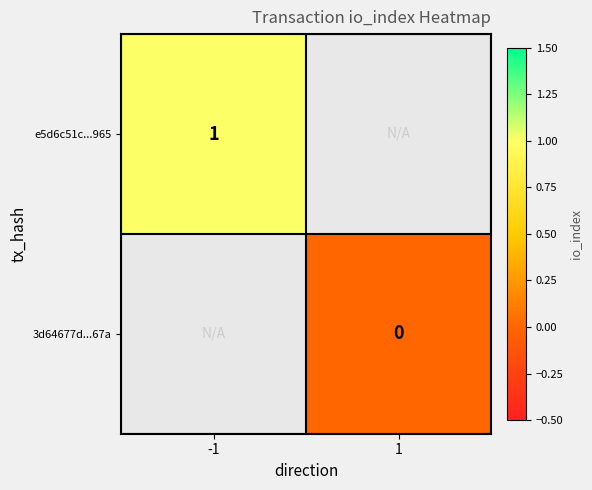

Between -1 and 1, which is larger?

1